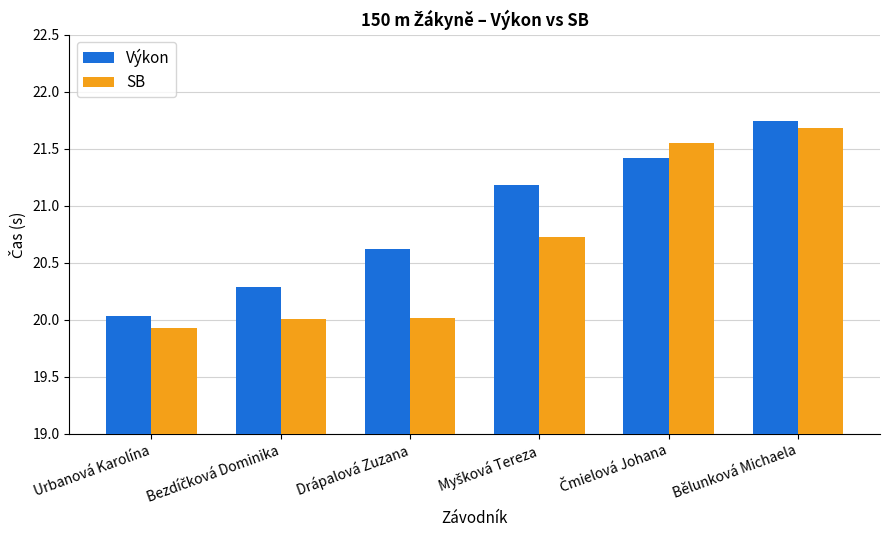

What is the minimum value for SB?

19.9